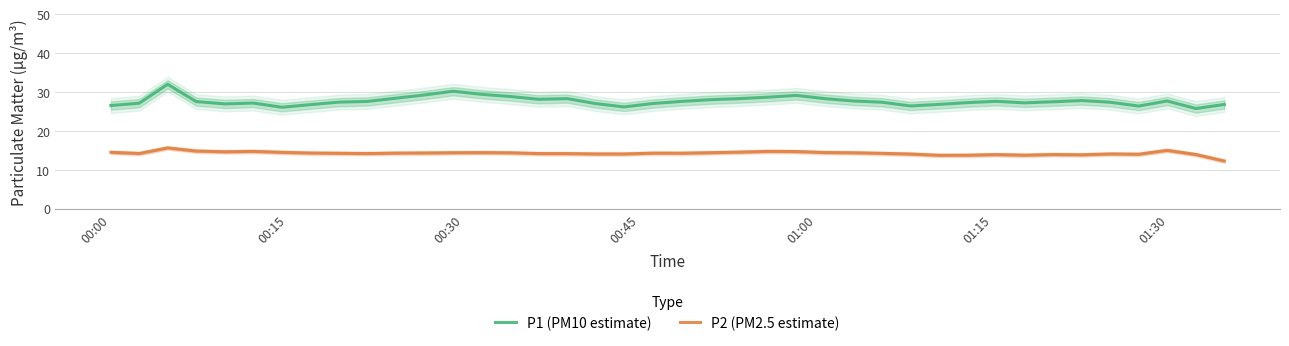

What is the difference between the maximum and minimum values in the P1 (PM10 estimate) series?

6.2